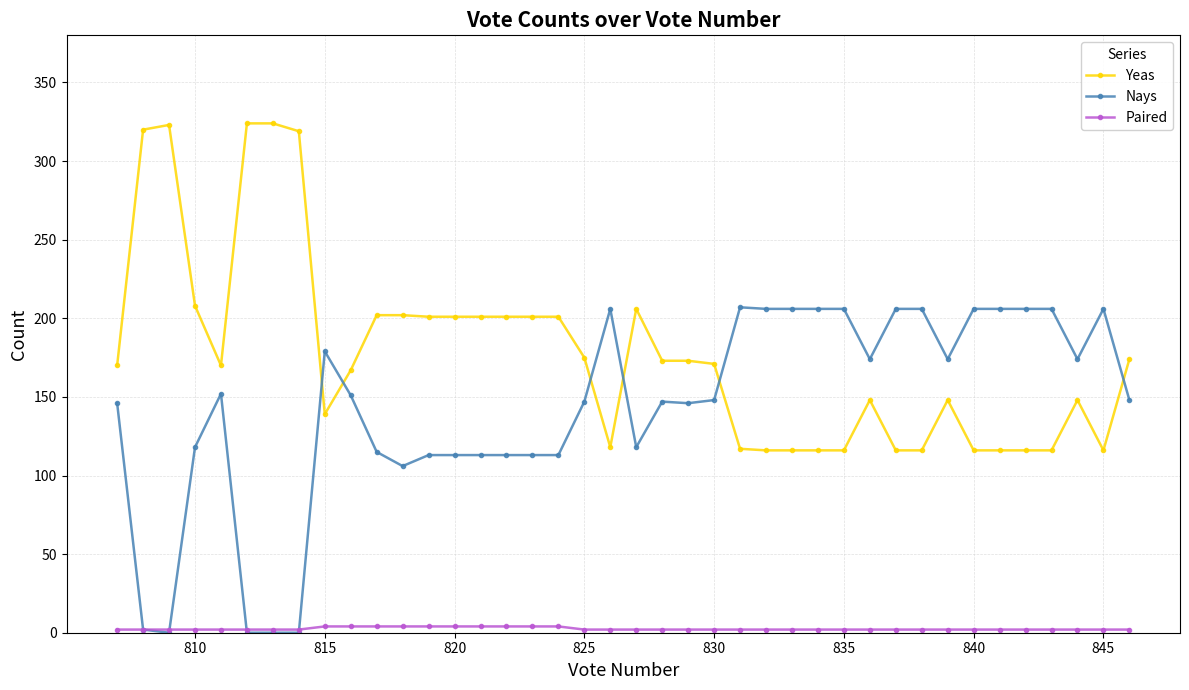

True or false: Nays has a value of 79 at 835.

False